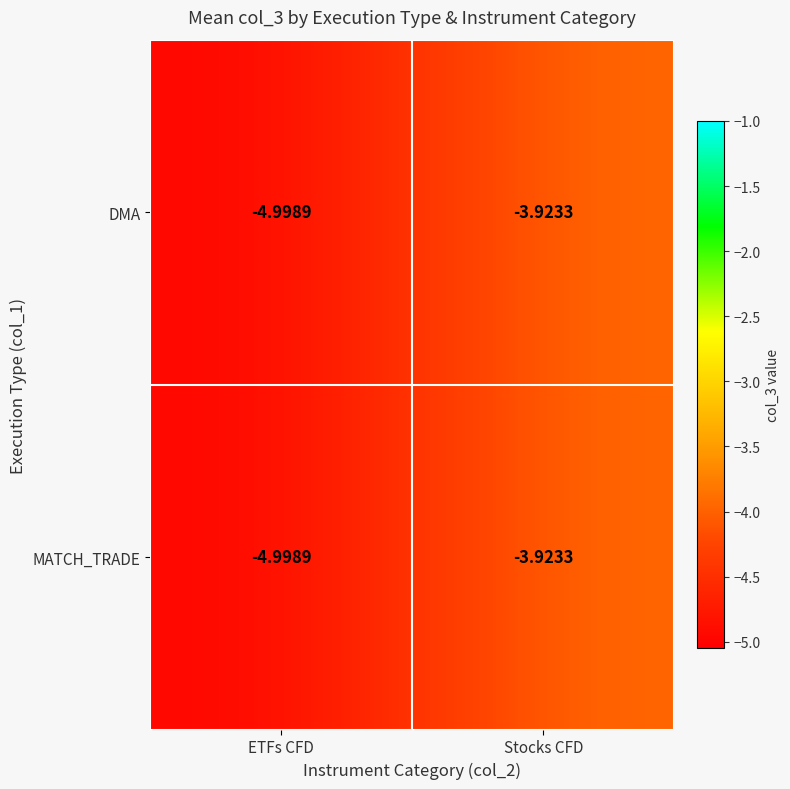

List the labels in order of DMA value, largest first.

Stocks CFD, ETFs CFD